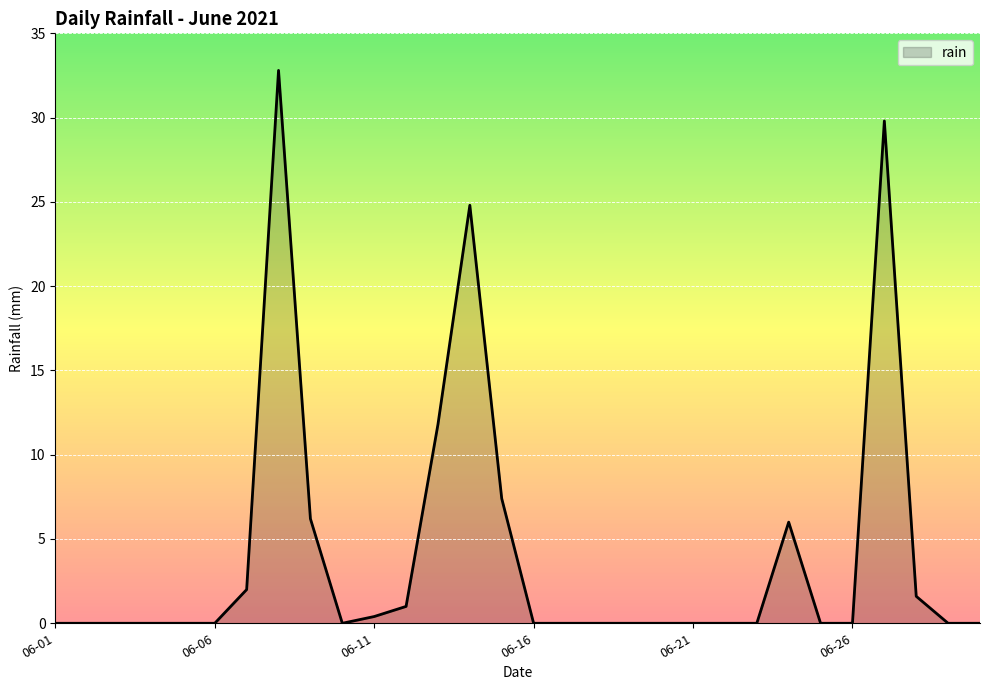

What is the difference between the maximum and minimum values?

32.8